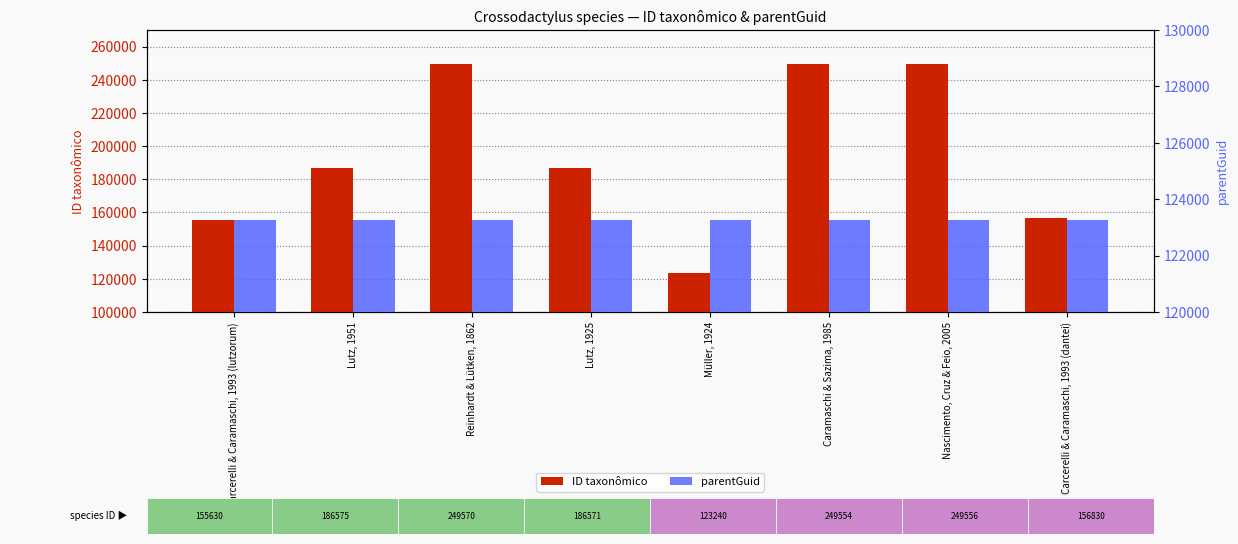

Which series has the widest spread of values?

ID taxonômico